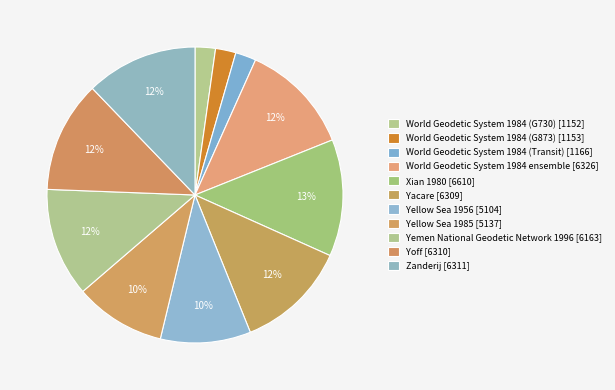

How many segments does this pie chart have?

11